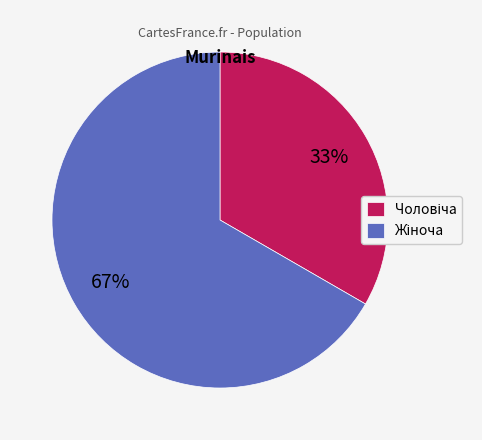

Is there any slice that represents more than half of the pie?

Yes